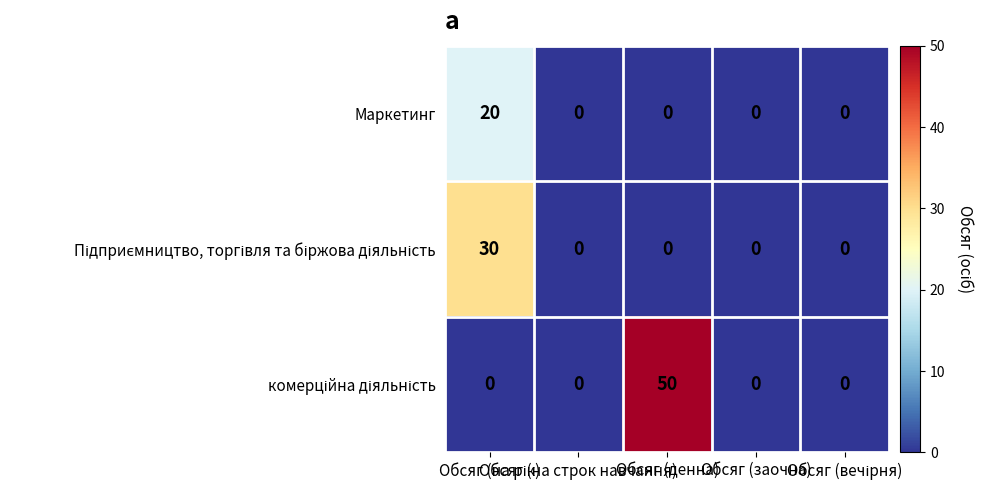

What is the greatest value displayed?

50